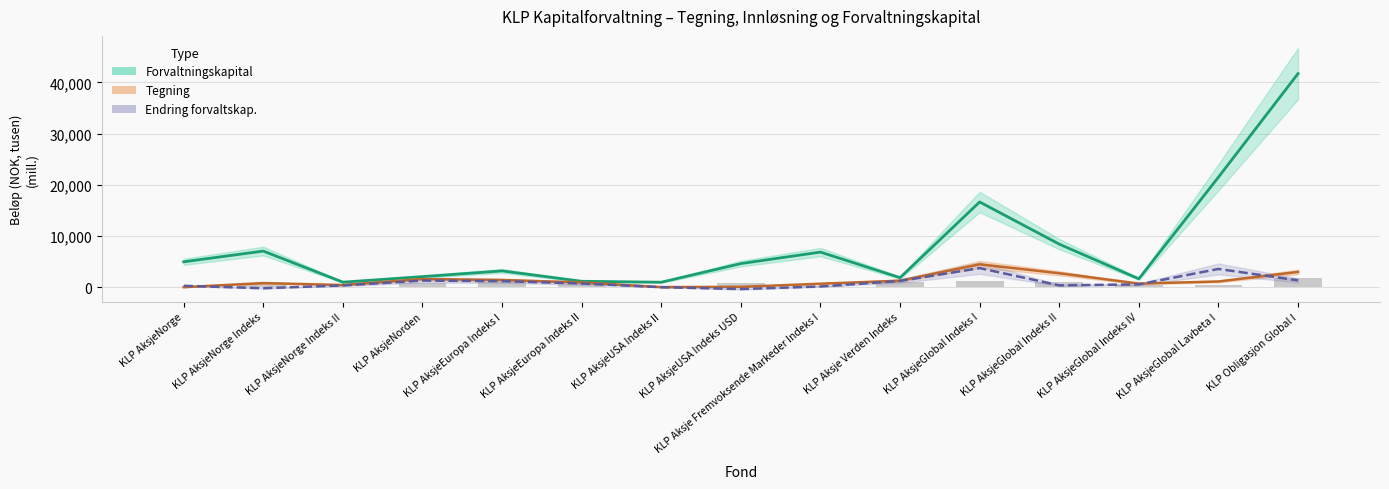

What is the difference between the highest and lowest values at KLP AksjeGlobal Indeks I?

12919.3